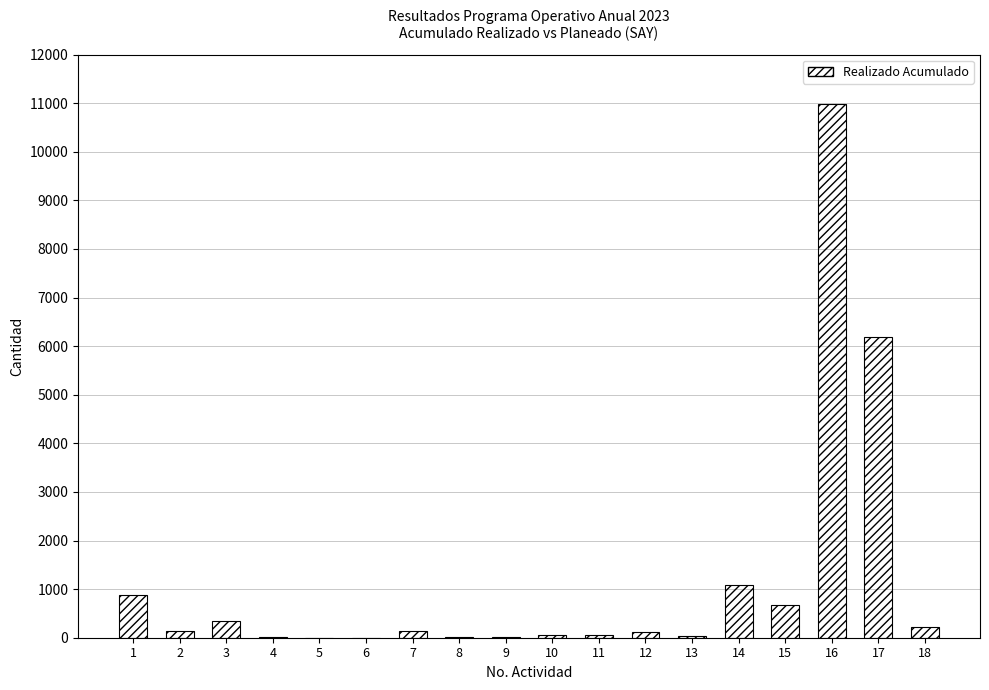

What is the greatest value displayed?

10975